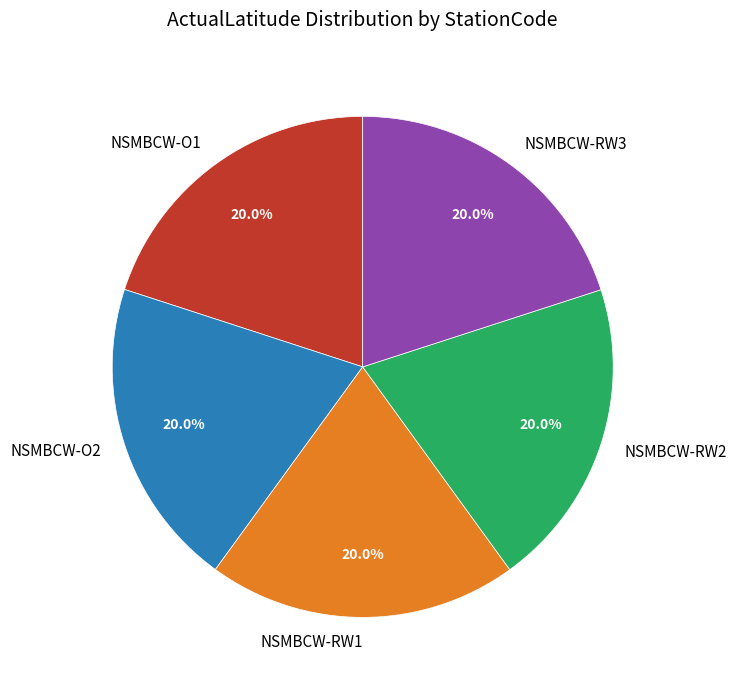

Count the number of slices in the pie.

5